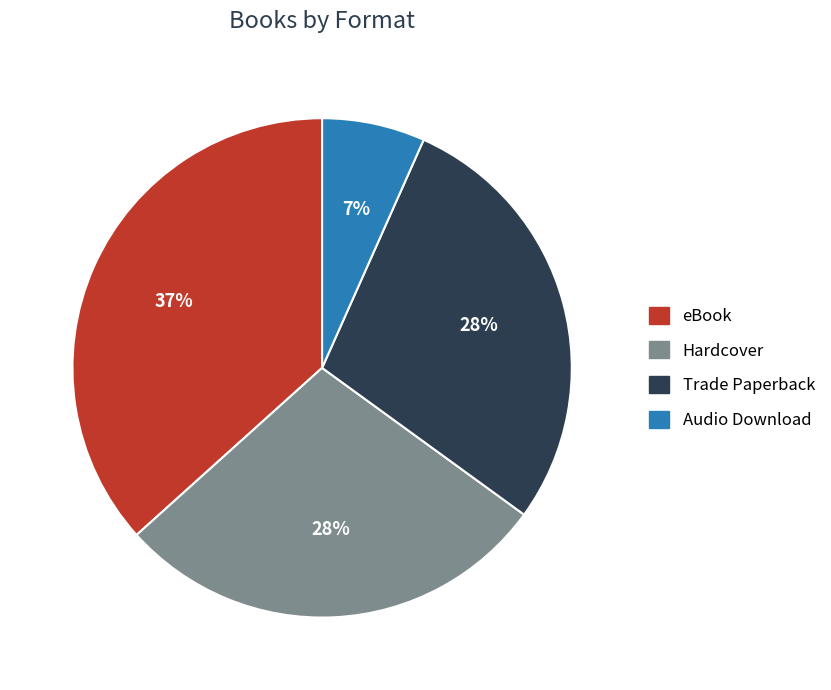

To the nearest percent, what is the average slice percentage?

25%